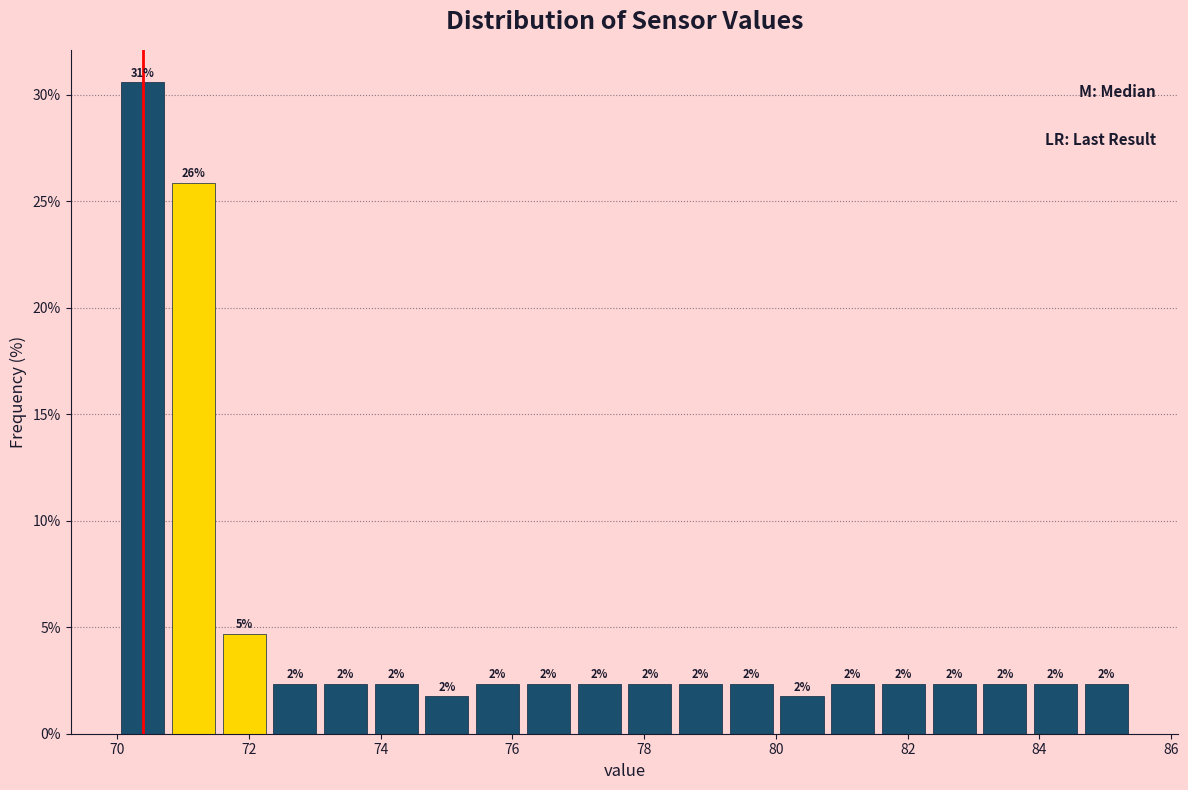

Around what value on the x-axis is the tallest bar? Give the approximate position of its centre, as read against the axis.

70.4